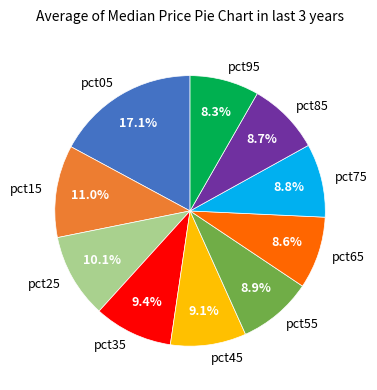

How many segments does this pie chart have?

10